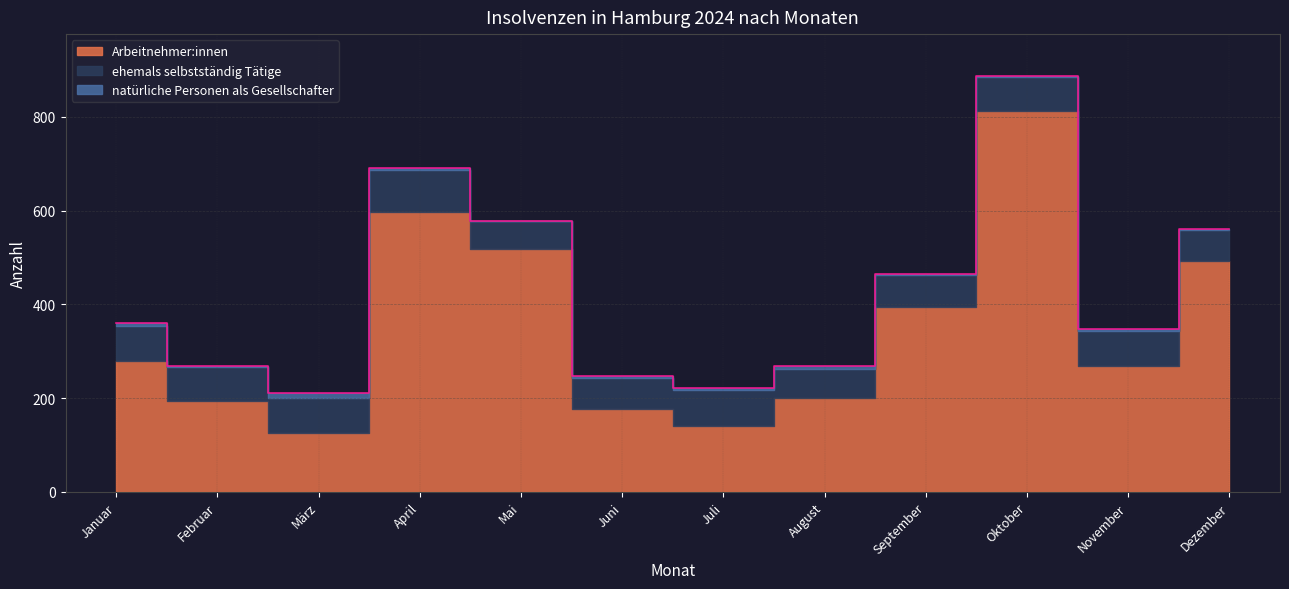

At which label does natürliche Personen als Gesellschafter first exceed 4?

Januar